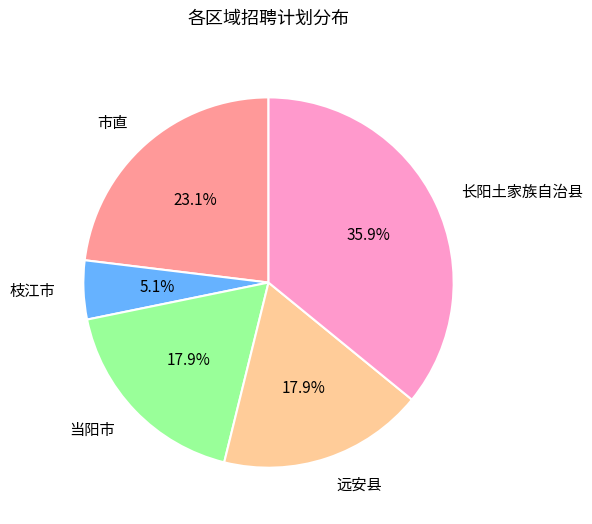

What is the largest slice in the pie chart?

长阳土家族自治县